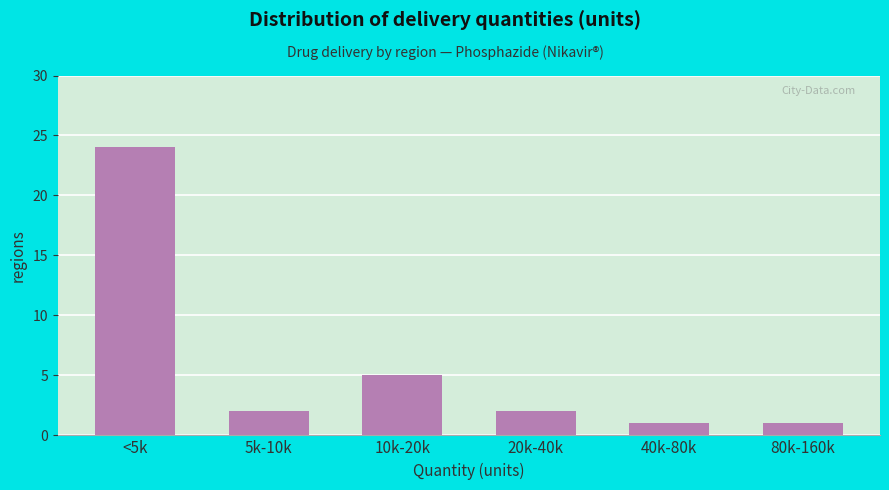

Reading left to right, transcribe all the data shown in this chart.

24	2	5	2	1	1